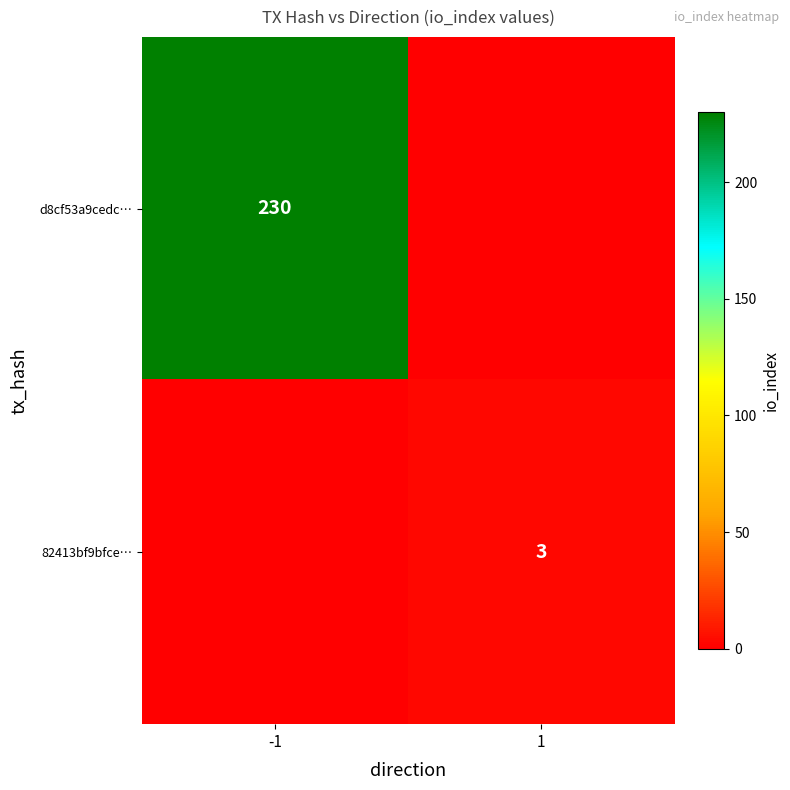

Is it true that 82413bf9bfce… equals 1 at 1?

False